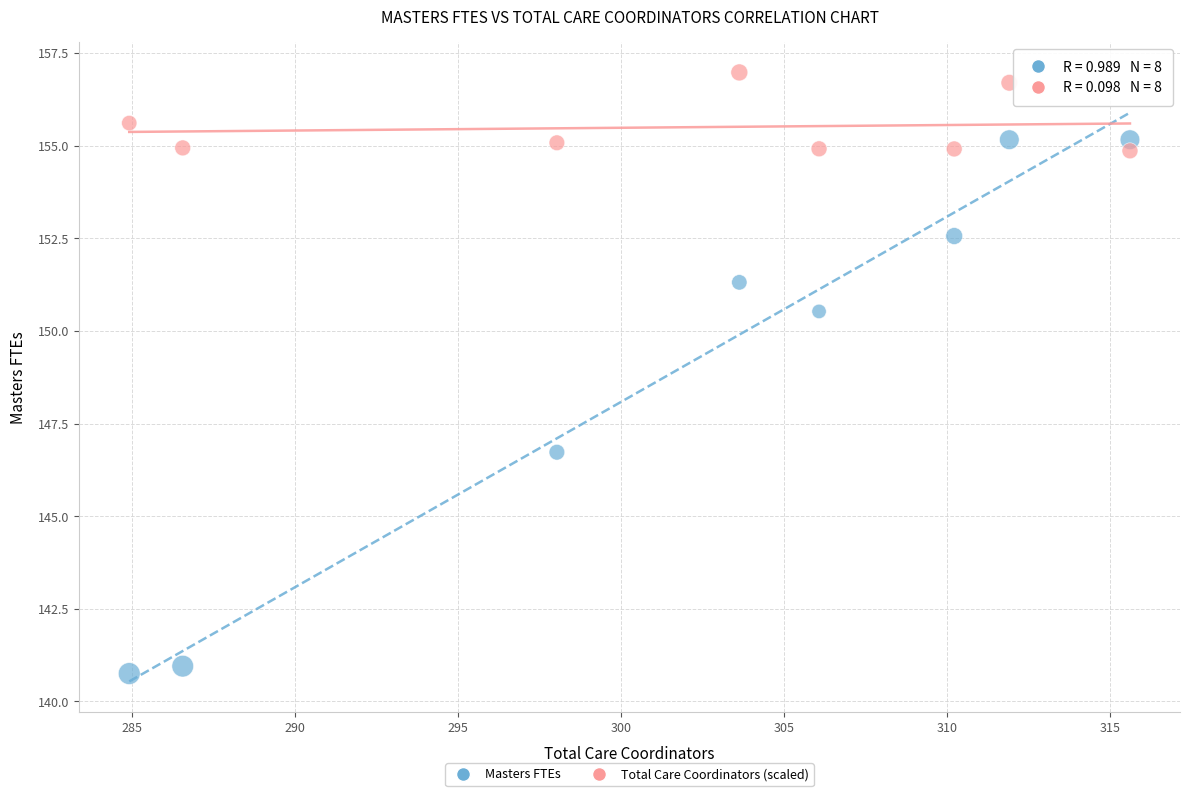

Across all data points, what is the range of X values (max minus min)?

30.7